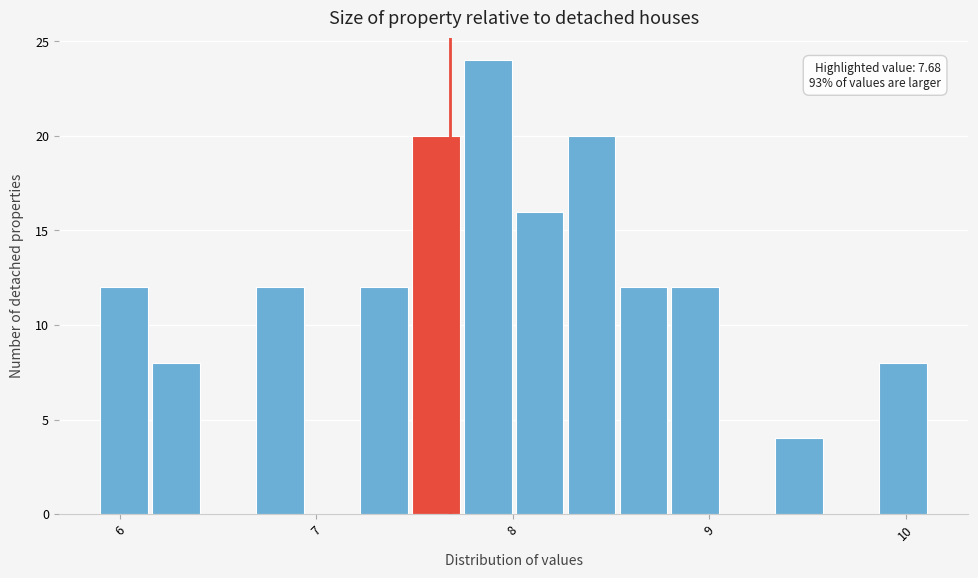

Read against the x-axis, roughly where is the centre of the tallest bar?

7.9